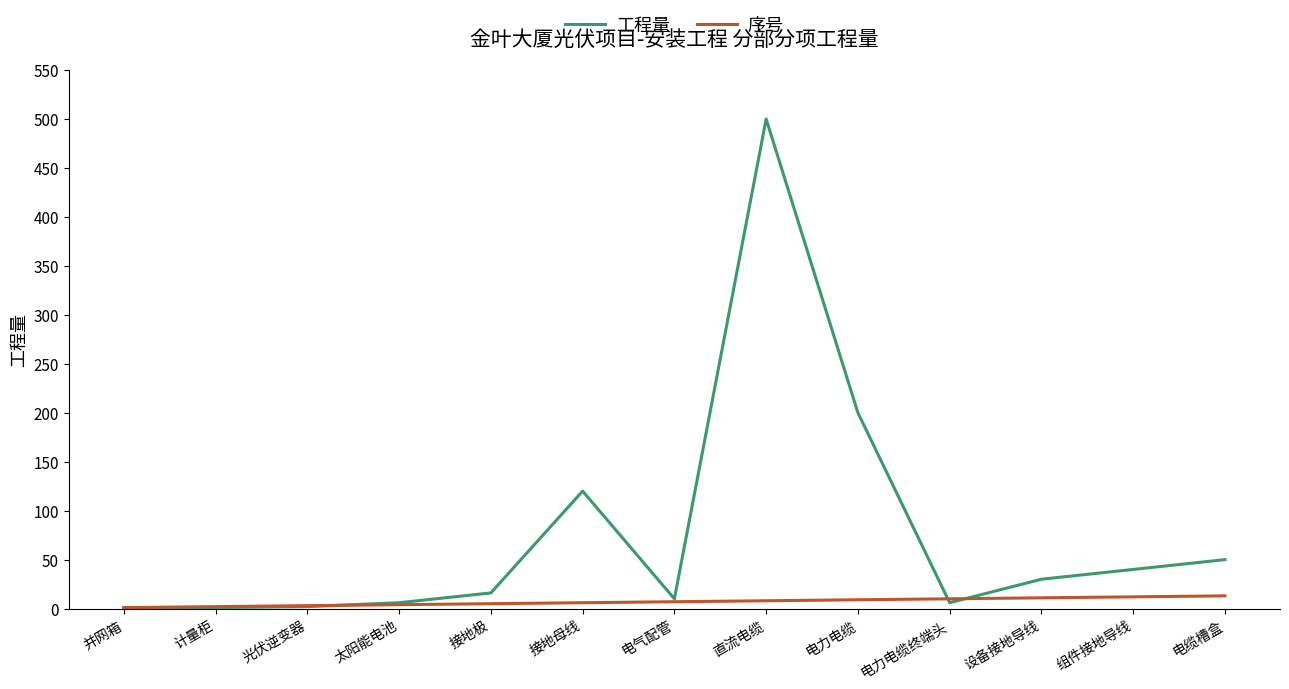

After their last crossing, which series has the higher values: 工程量 or 序号?

工程量